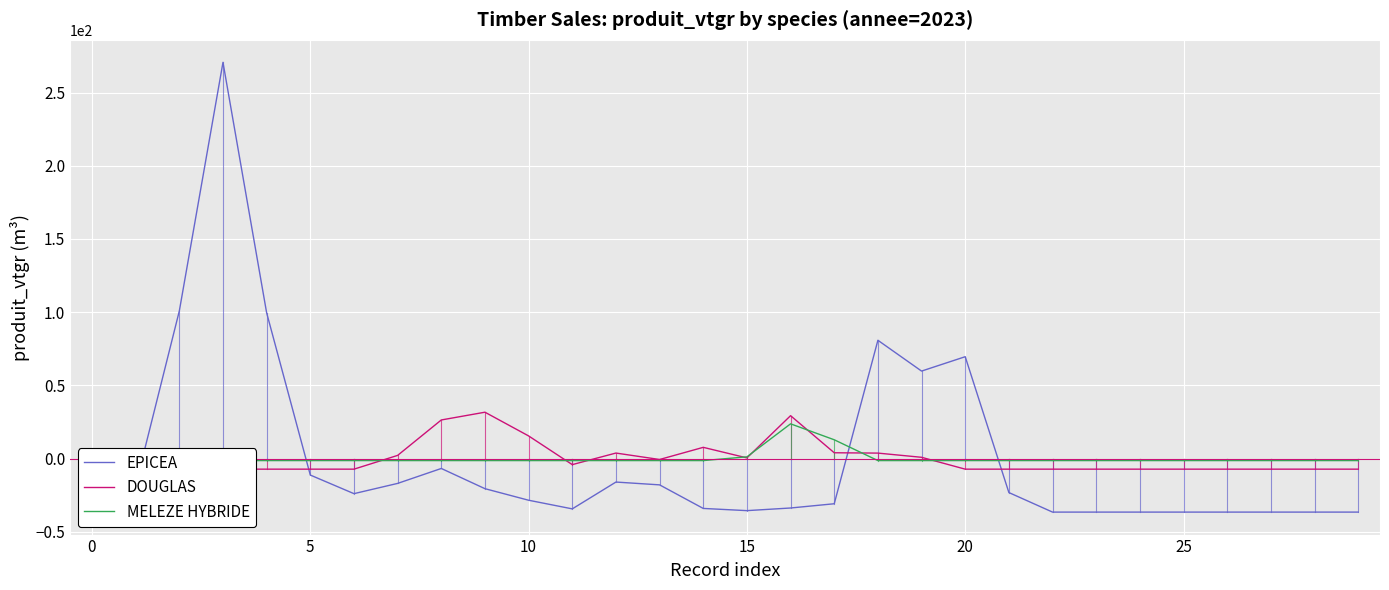

True or false: DOUGLAS and EPICEA intersect in this chart.

True